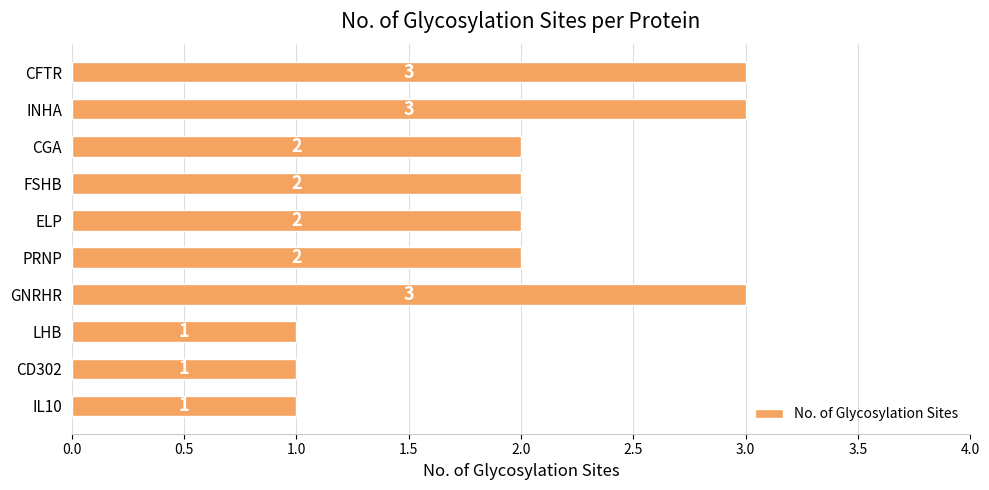

What is the change in value from CD302 to FSHB?

+1